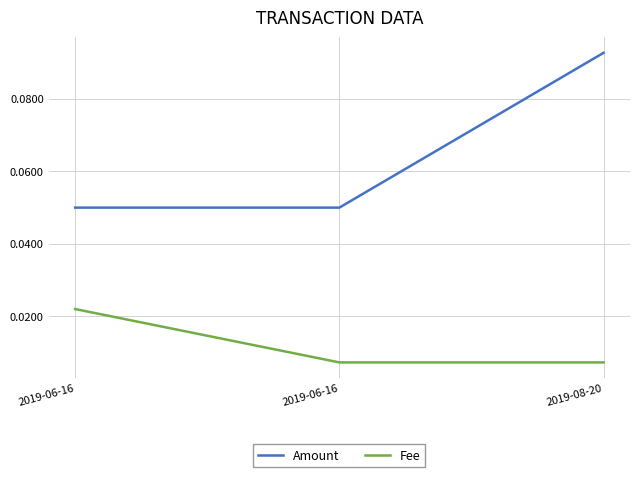

What is the average value of the Amount series?

0.1